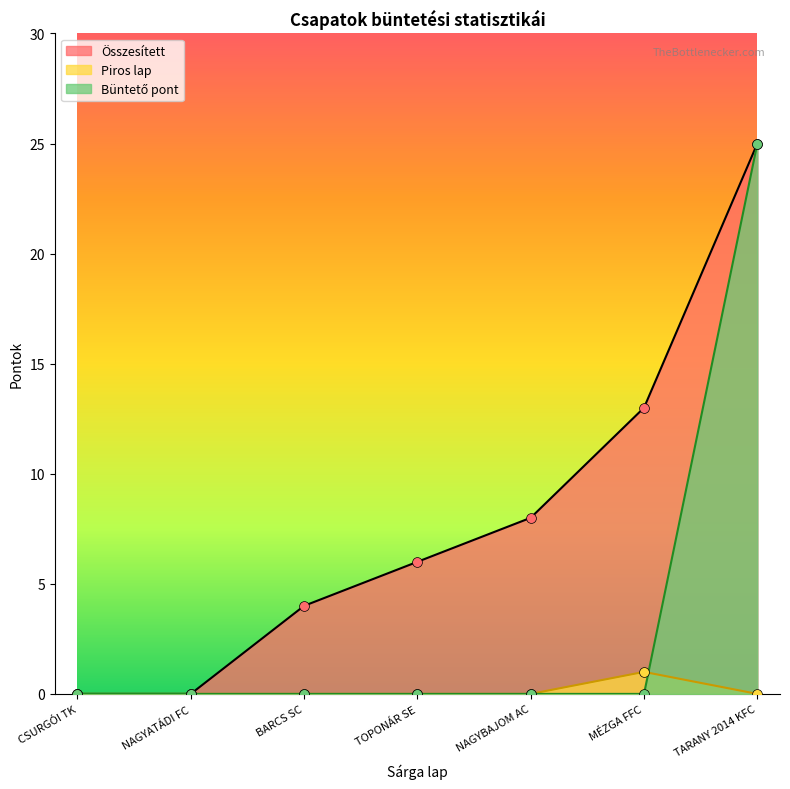

Which series contains the highest Y value?

Összesített